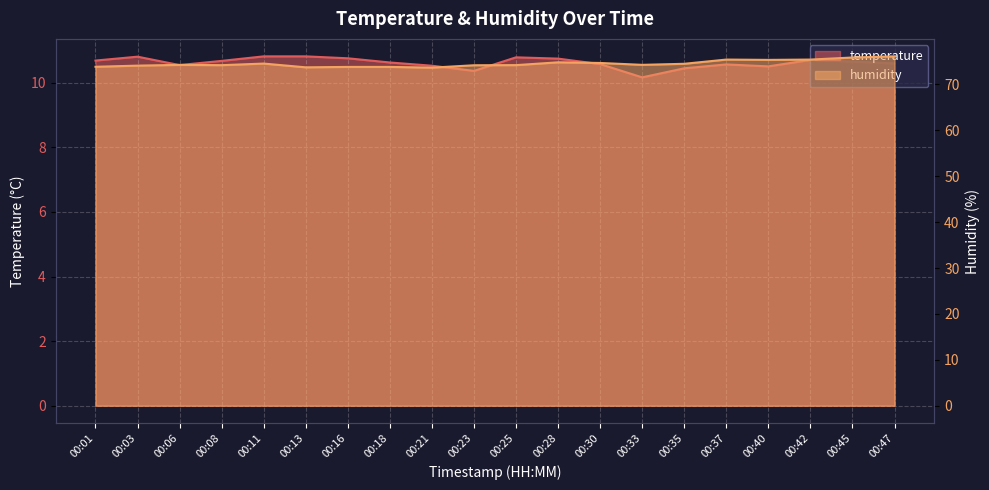

Rank the series by their average value, from lowest to highest.

temperature, humidity